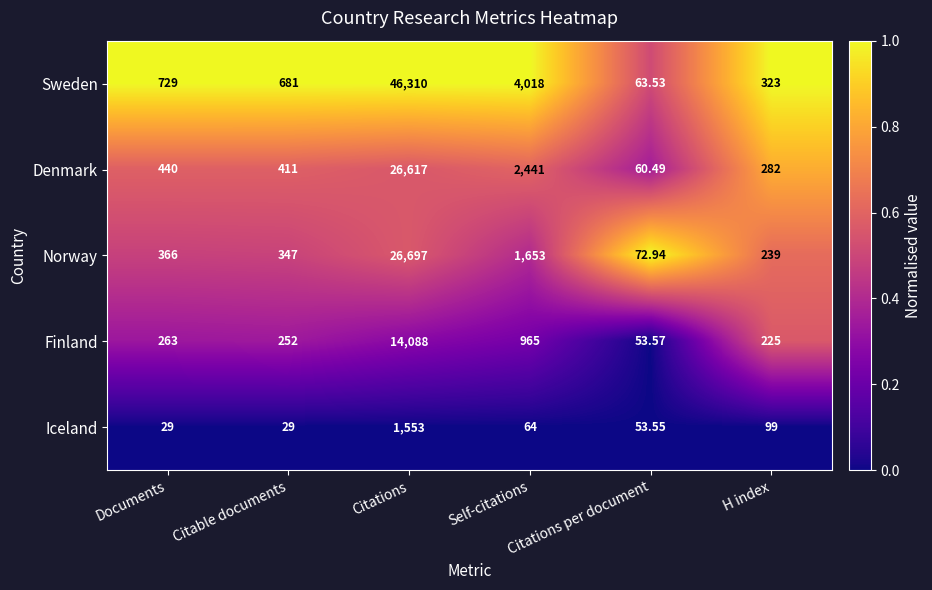

How many categories are shown in the chart?

6